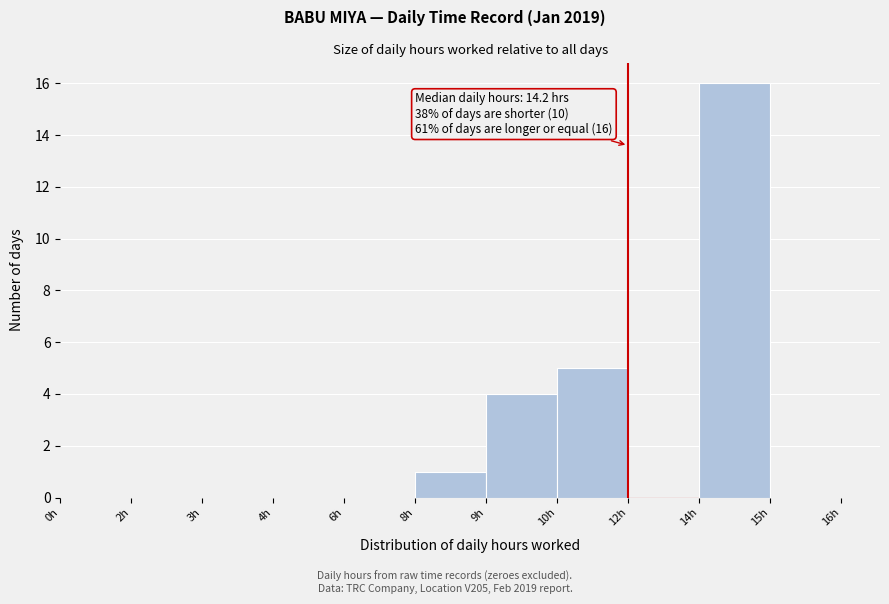

Reading left to right, list all the values displayed in this chart.

0h=0	2h=0	3h=0	4h=0	6h=0	8h=1	9h=4	10h=5	12h=0	14h=16	15h=0